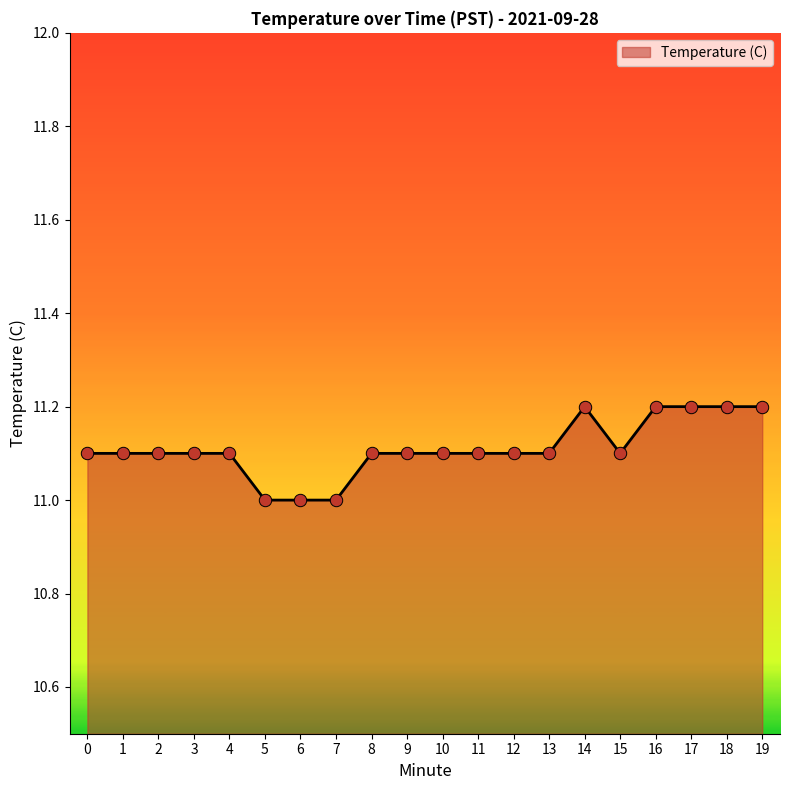

What is the change in value from 4 to 6?

-0.1